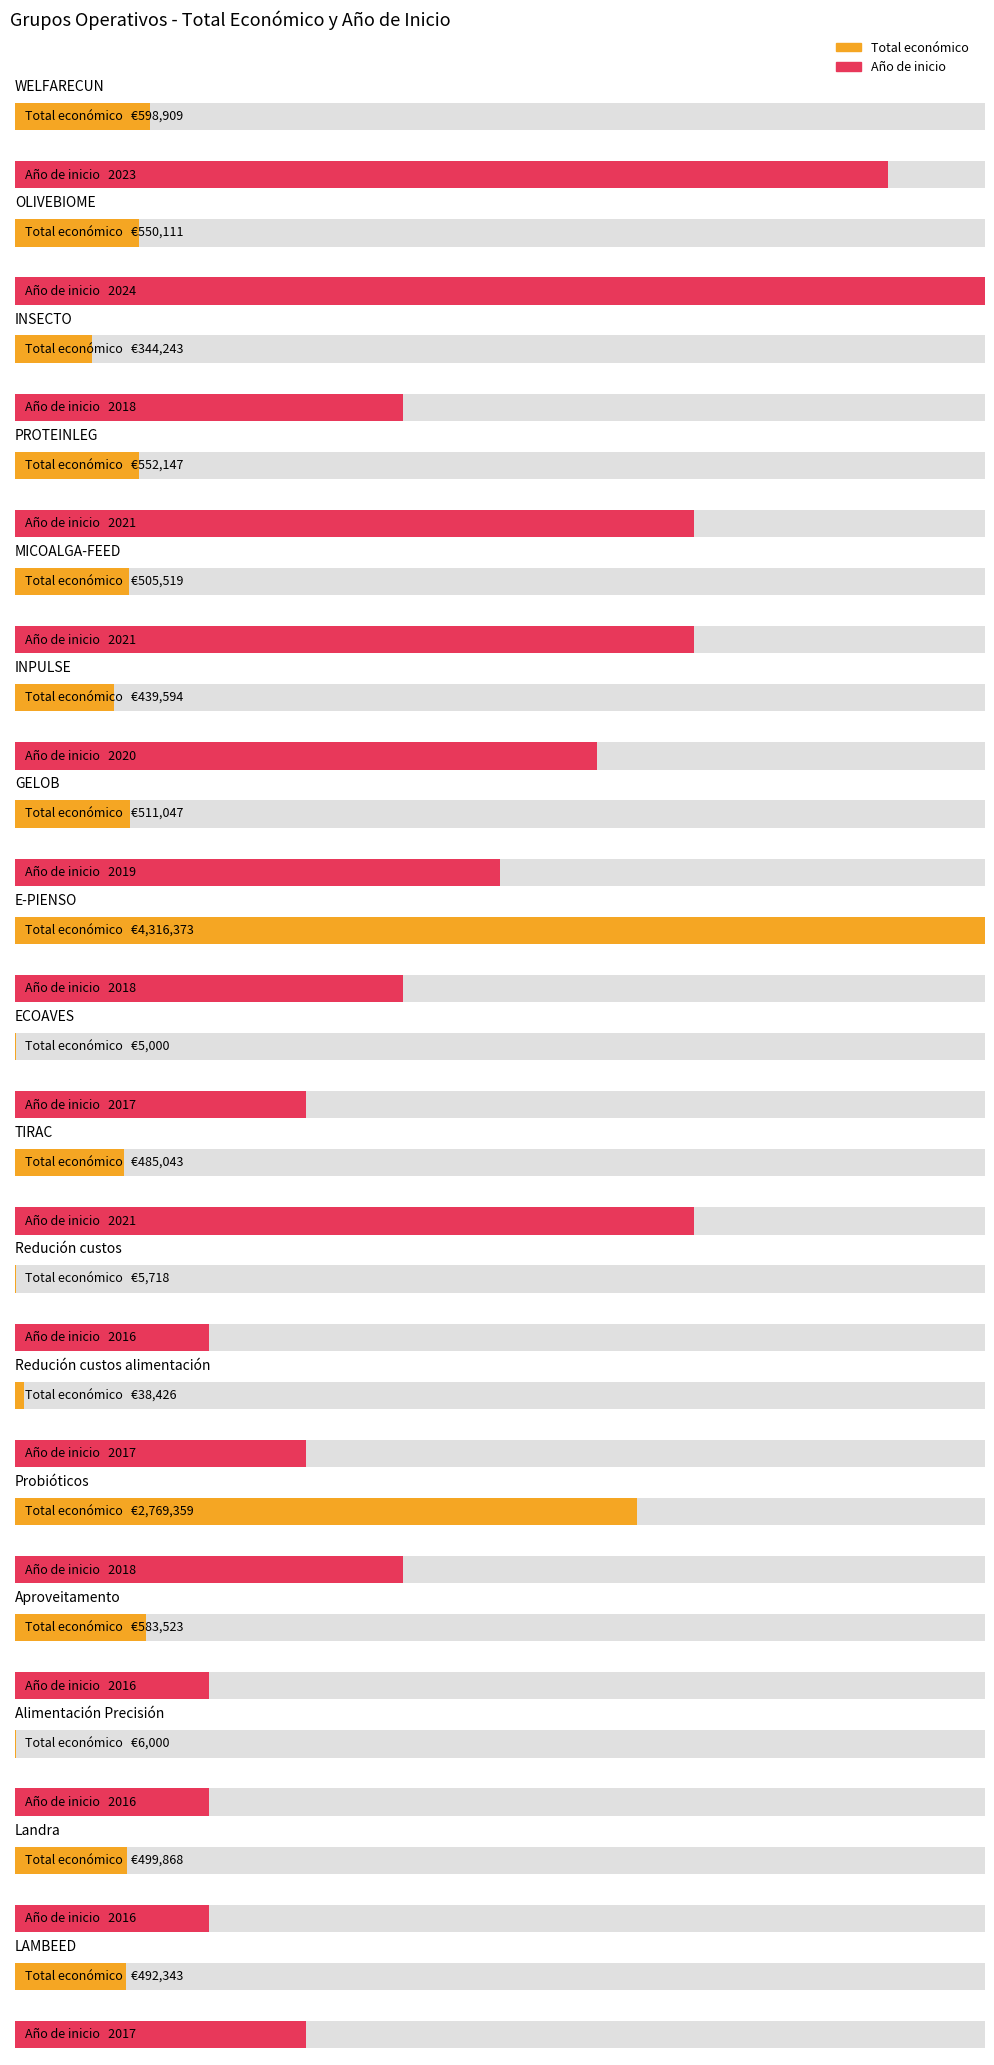

List the labels in order of Año de inicio value, largest first.

OLIVEBIOME, WELFARECUN, PROTEINLEG, MICOALGA-FEED, TIRAC, INPULSE, GELOB, INSECTO, E-PIENSO, Probióticos, ECOAVES, Redución custos alimentación, LAMBEED, Redución custos, Aproveitamento, Alimentación Precisión, Landra